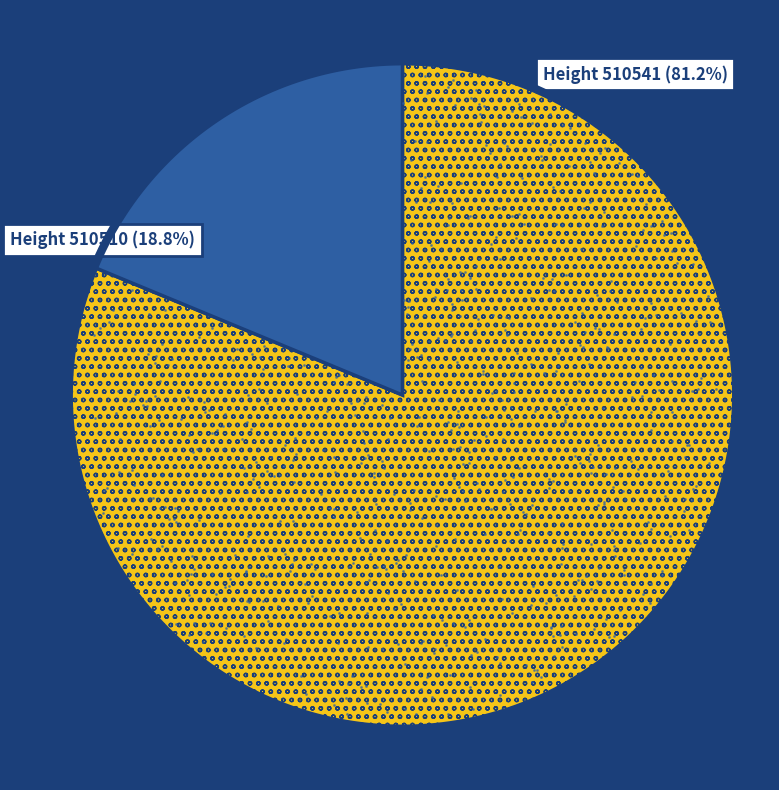

Is the sum of 510510 and 510541 greater than half?

Yes